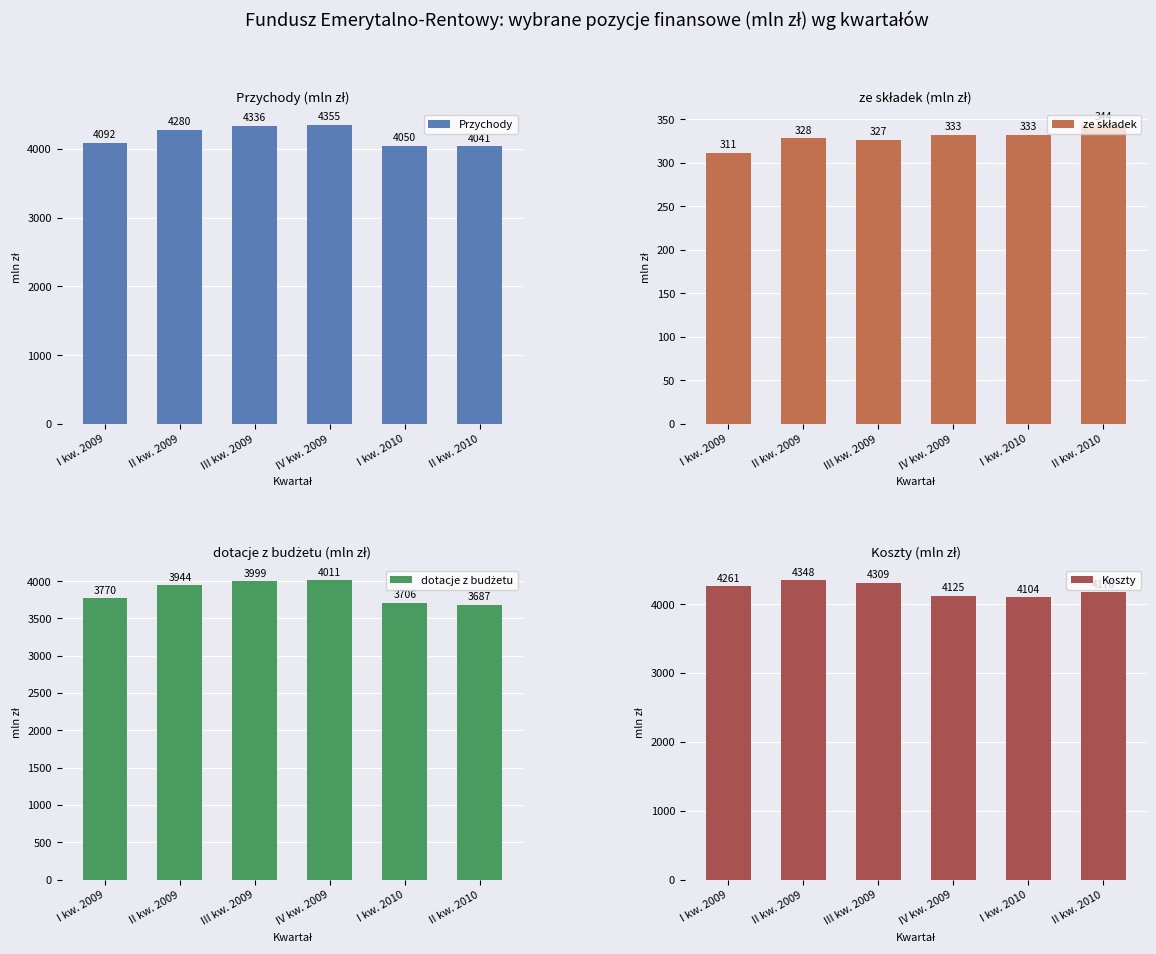

What is the average value of the dotacje z budżetu series?

3852.9